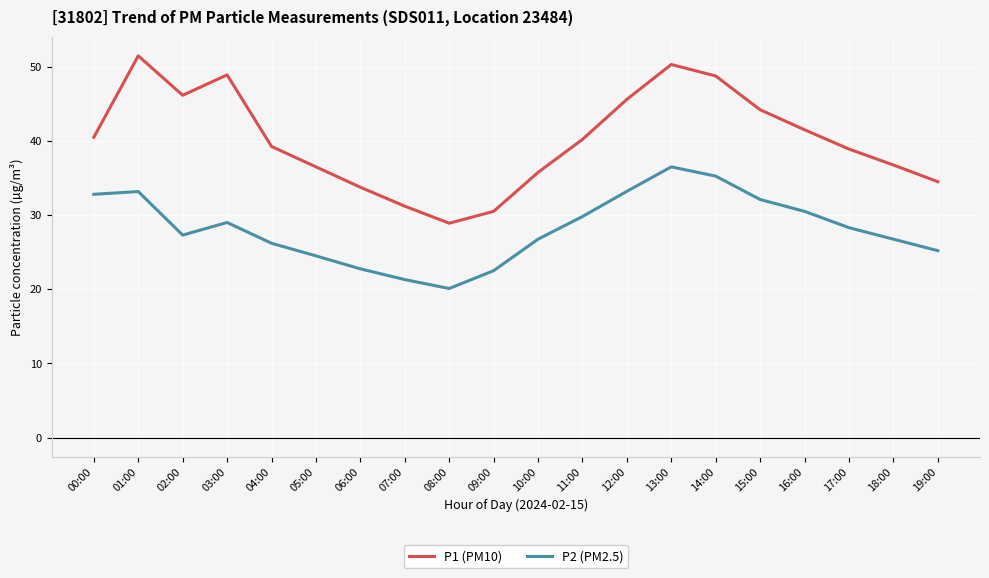

How many categories are shown in the chart?

20